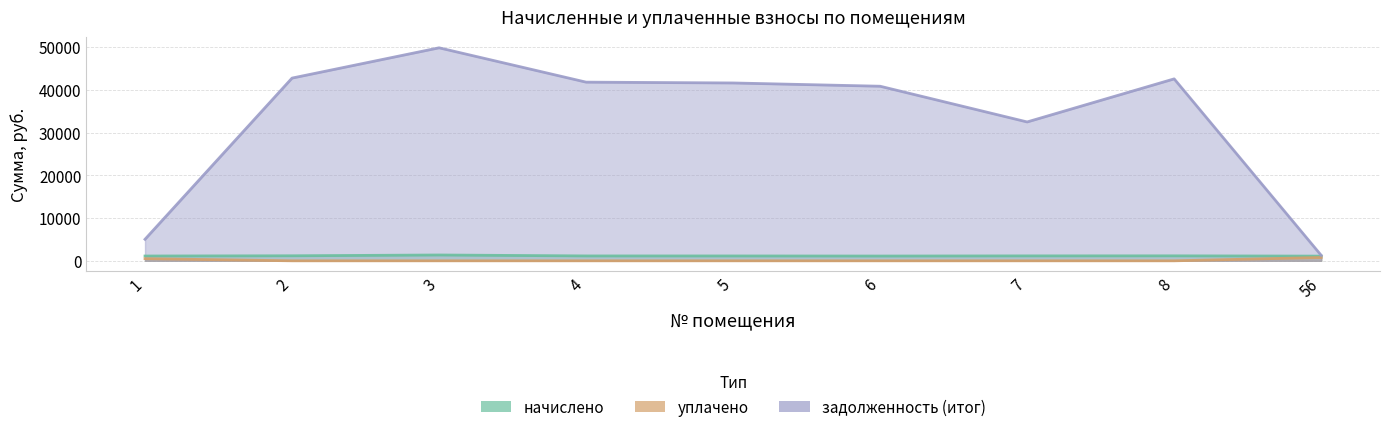

What is the value of the задолженность (итог) point at the 6th from the left?

40875.0